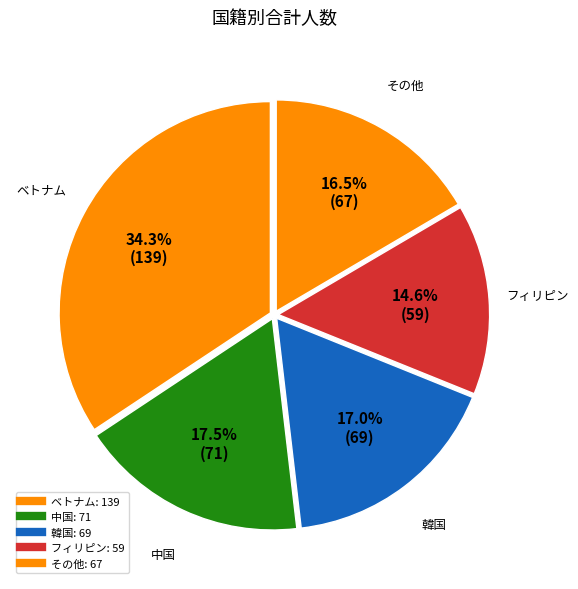

Is there a majority slice in this chart?

No